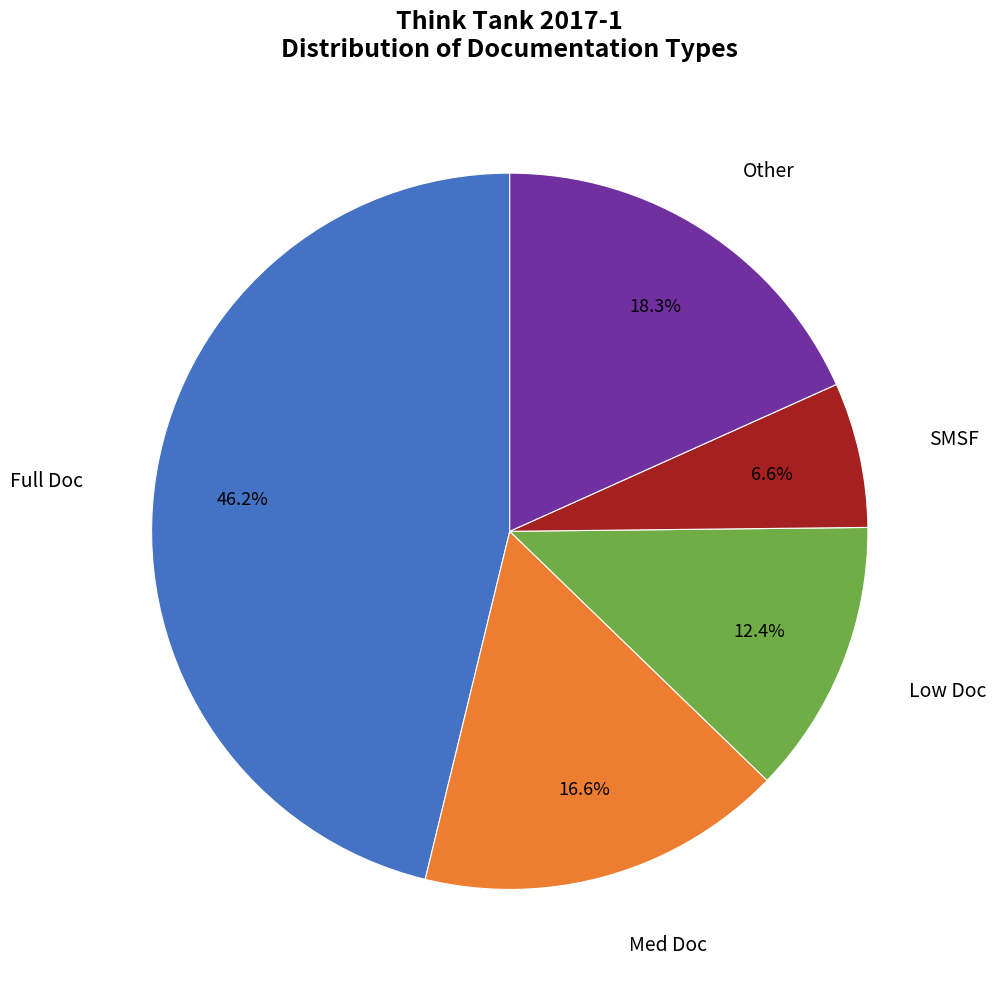

Is there any slice that represents more than half of the pie?

No